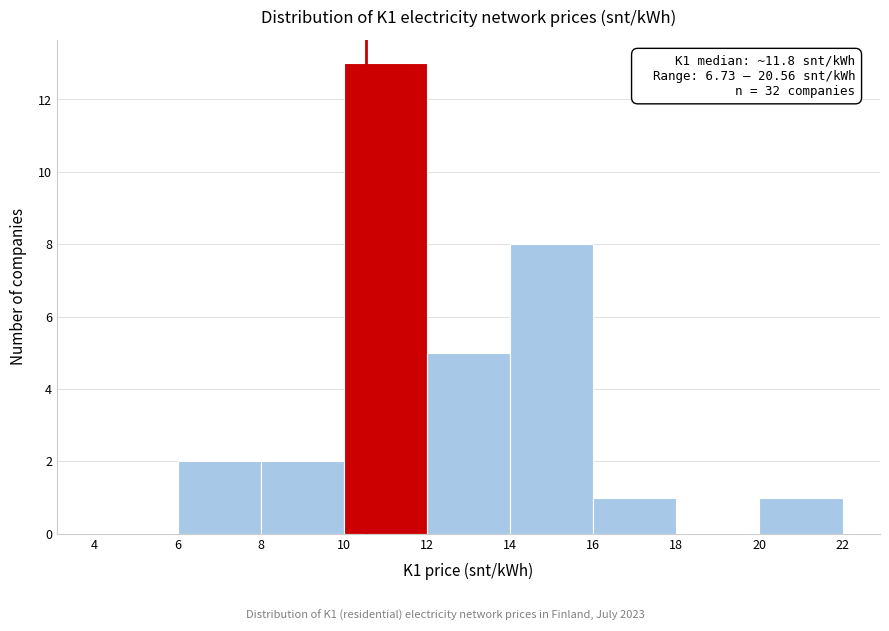

Which range on the x-axis has the tallest bar?

10 to 12